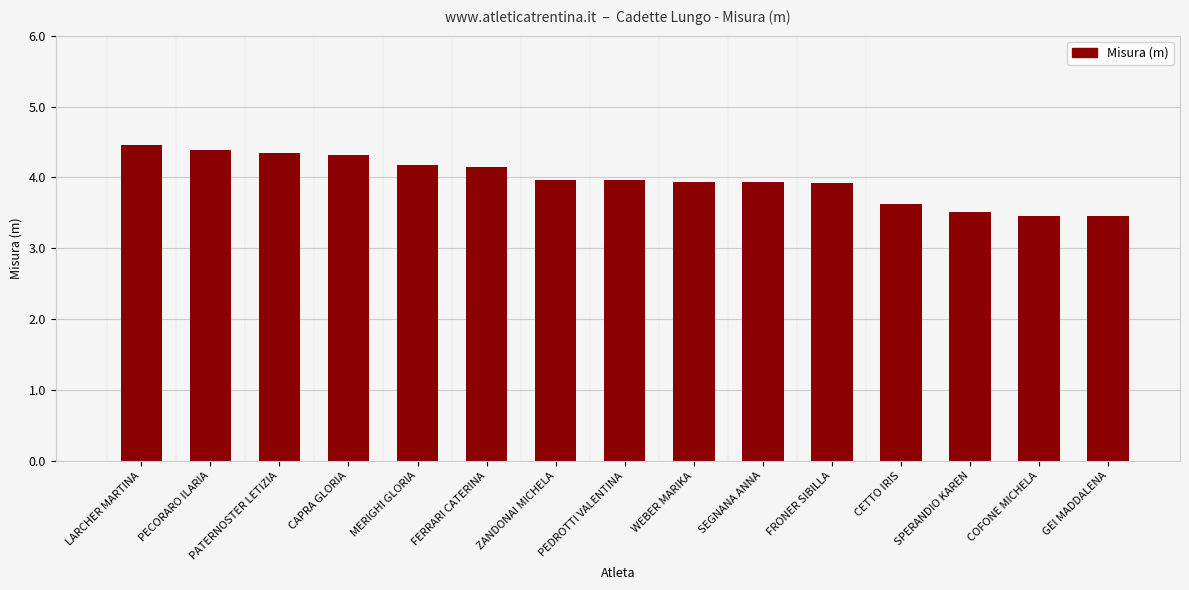

What is the greatest value displayed?

4.5